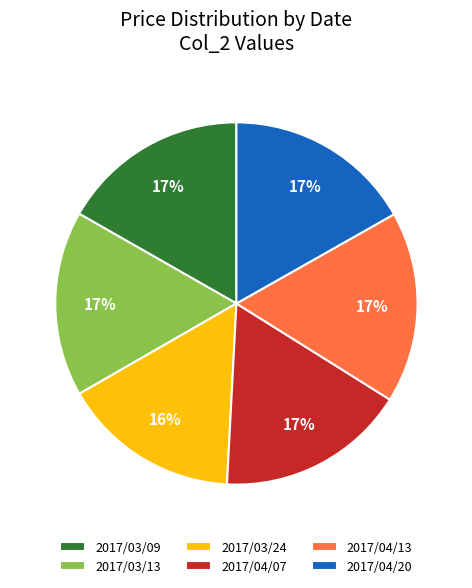

What is the smallest slice in the pie chart?

2017/03/24